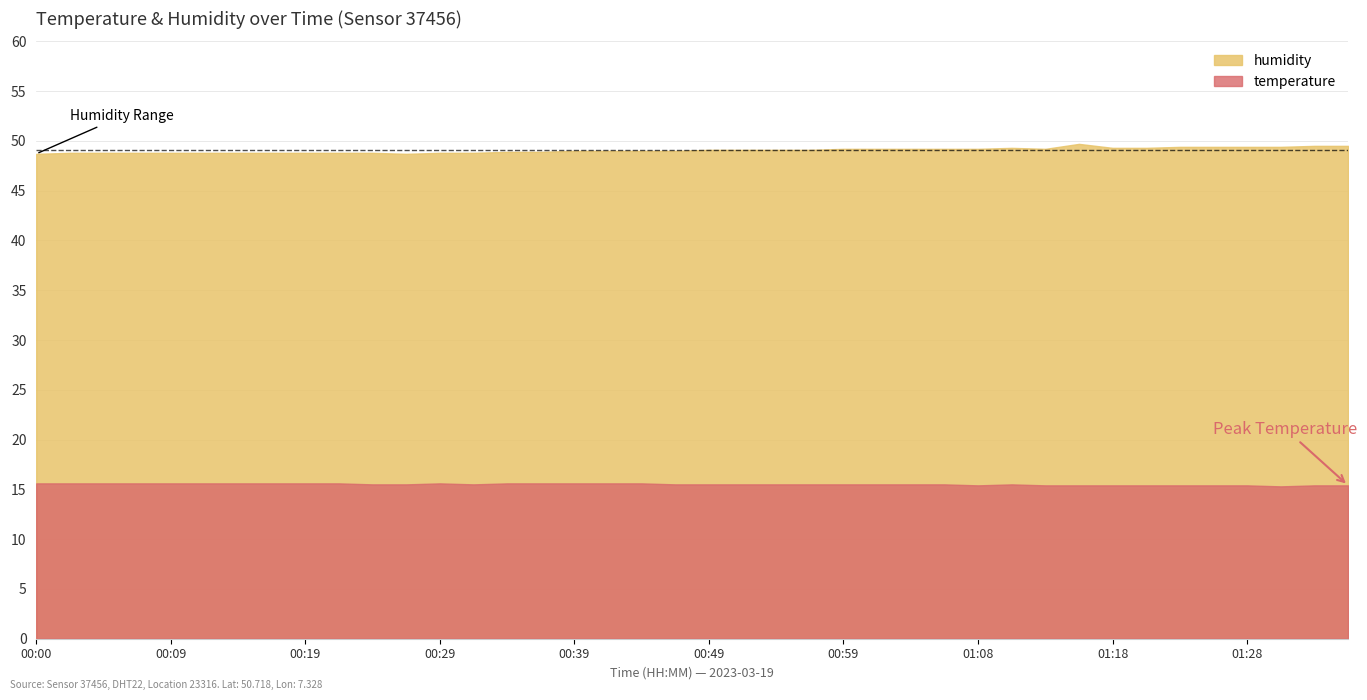

Which series has the largest range (max minus min)?

humidity